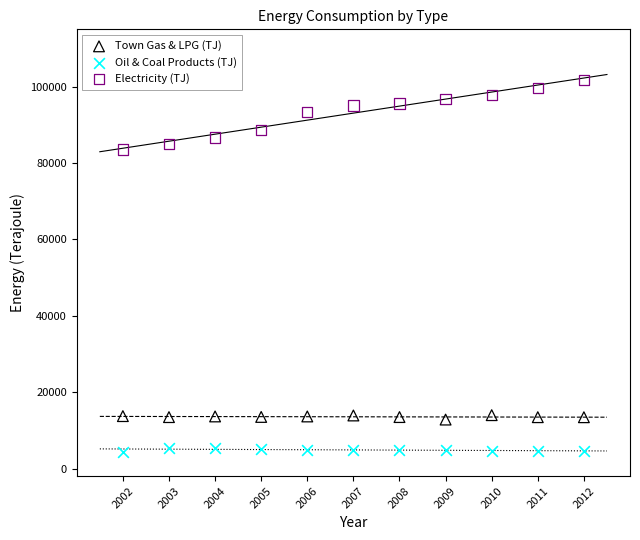

What are all the series names shown in the legend?

Town Gas & LPG (TJ), Oil & Coal Products (TJ), Electricity (TJ)